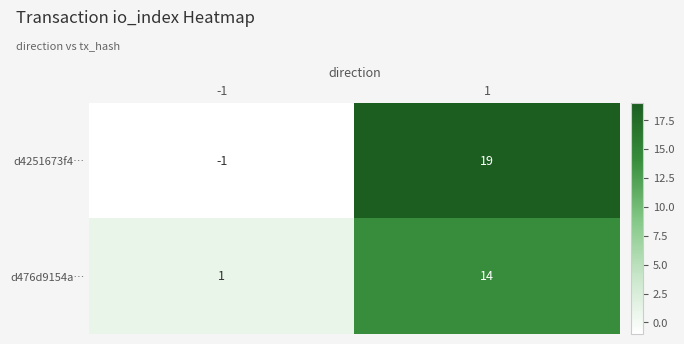

What is the difference between the d4251673f4… values at -1 and 1?

20